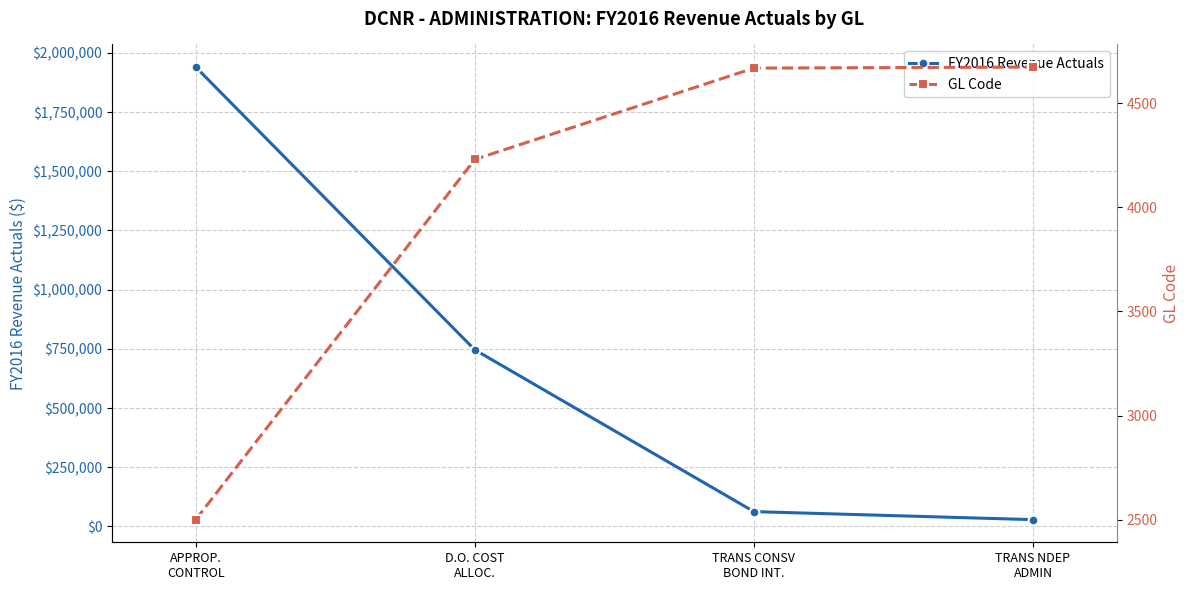

True or false: GL Code and FY2016 Revenue Actuals intersect in this chart.

False